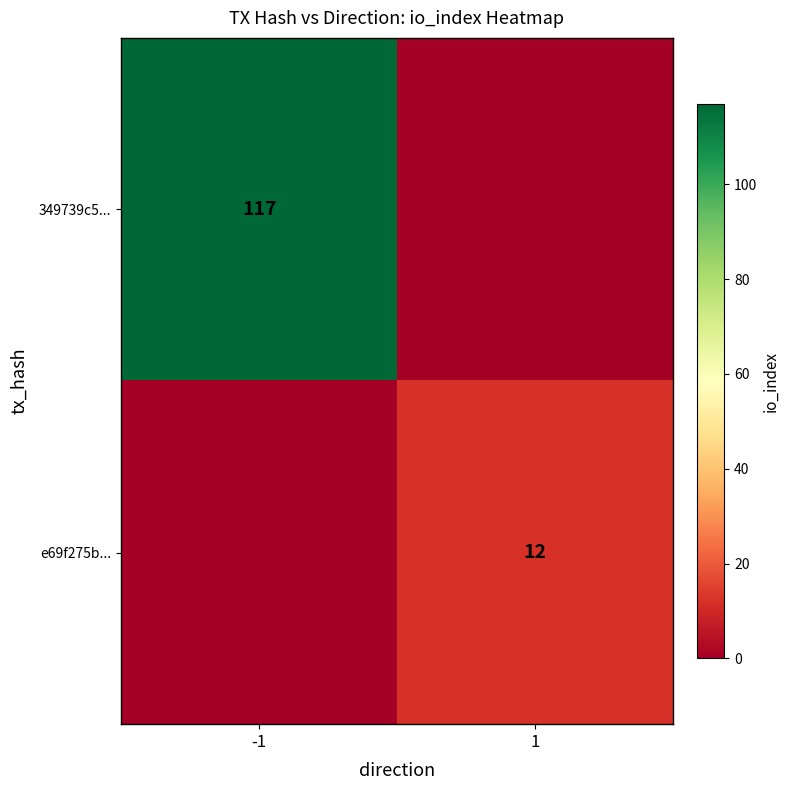

Is the value of e69f275b... at 1 greater than the value of 349739c5... at -1?

No